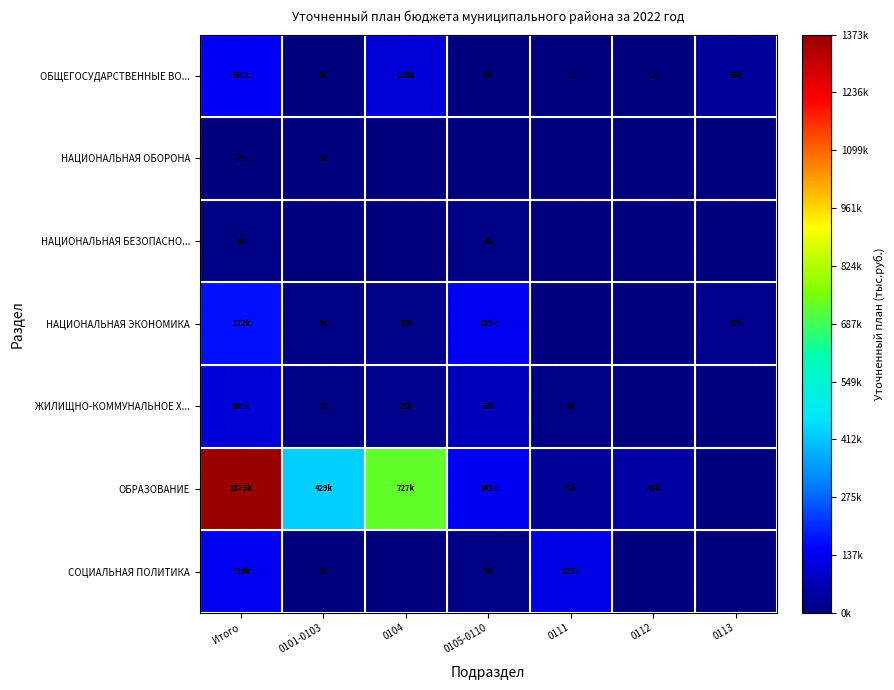

How many categories are shown in the chart?

7